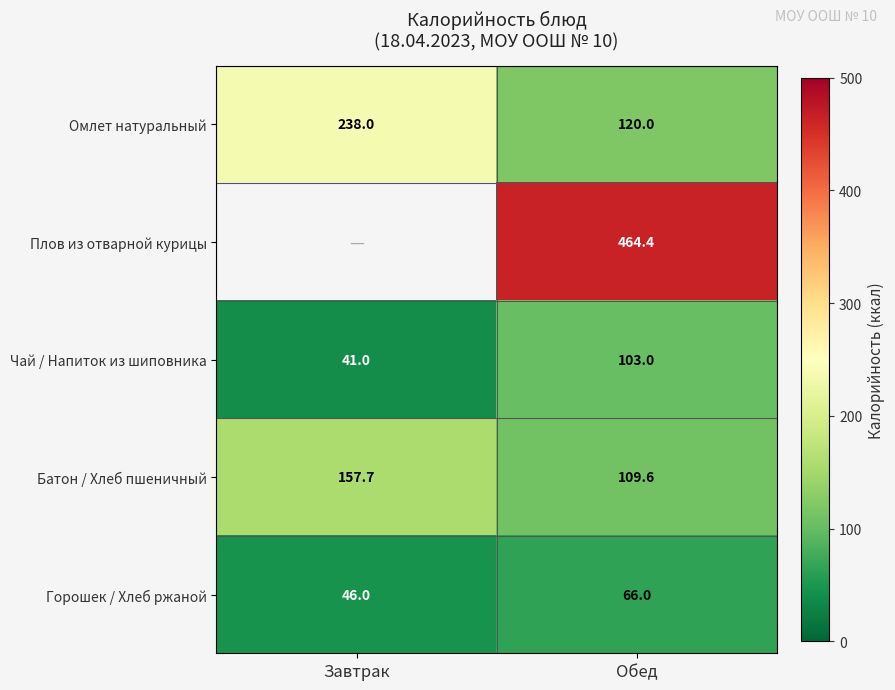

At which category does the chart reach its minimum across all series?

Завтрак